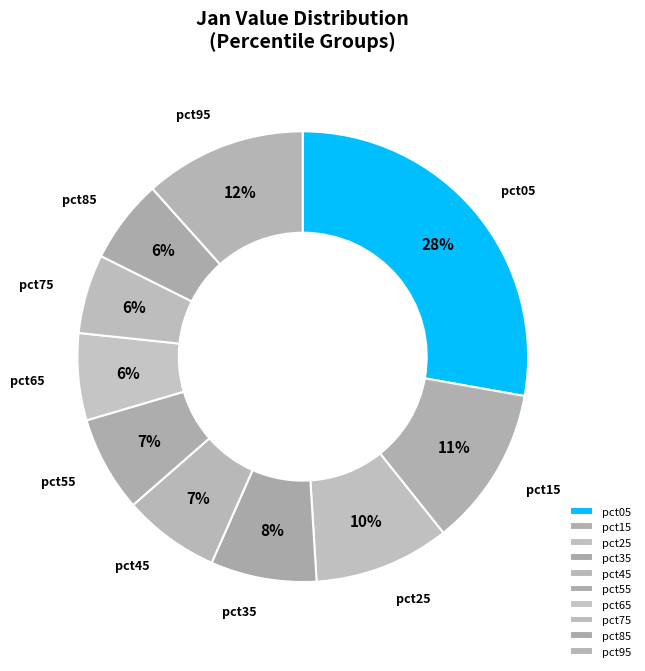

Do pct35 and pct15 together represent more than half of the pie?

No